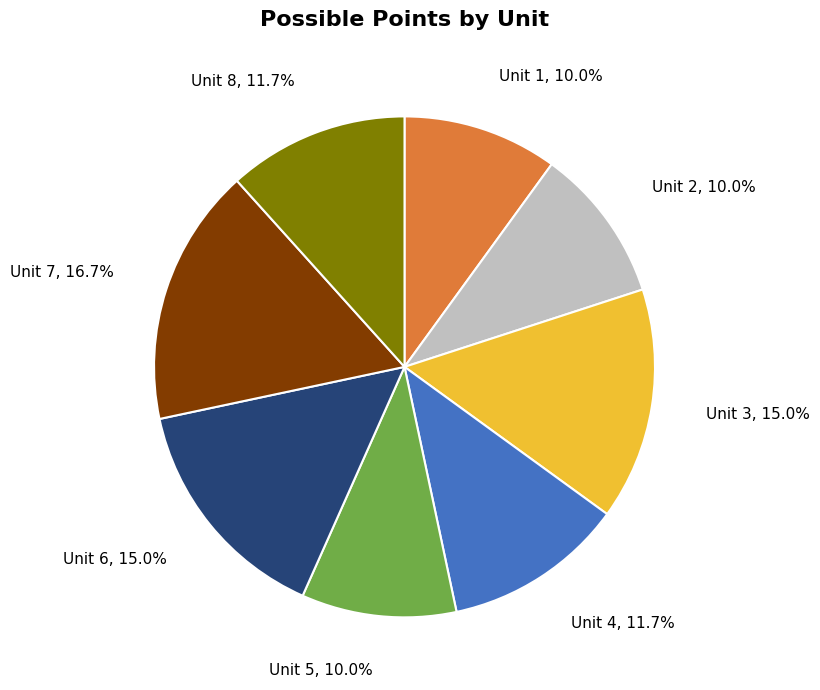

How many slices are in this pie chart?

8